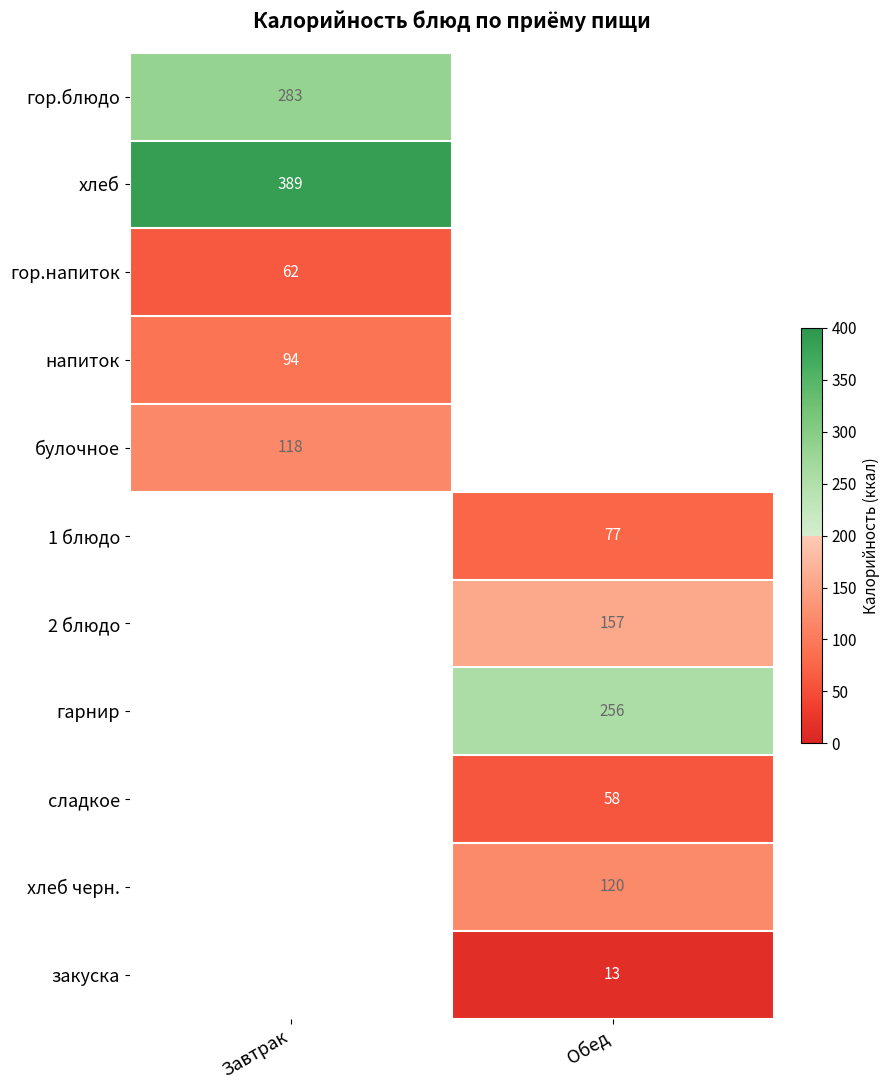

Is it true that закуска equals 13 at Обед?

True